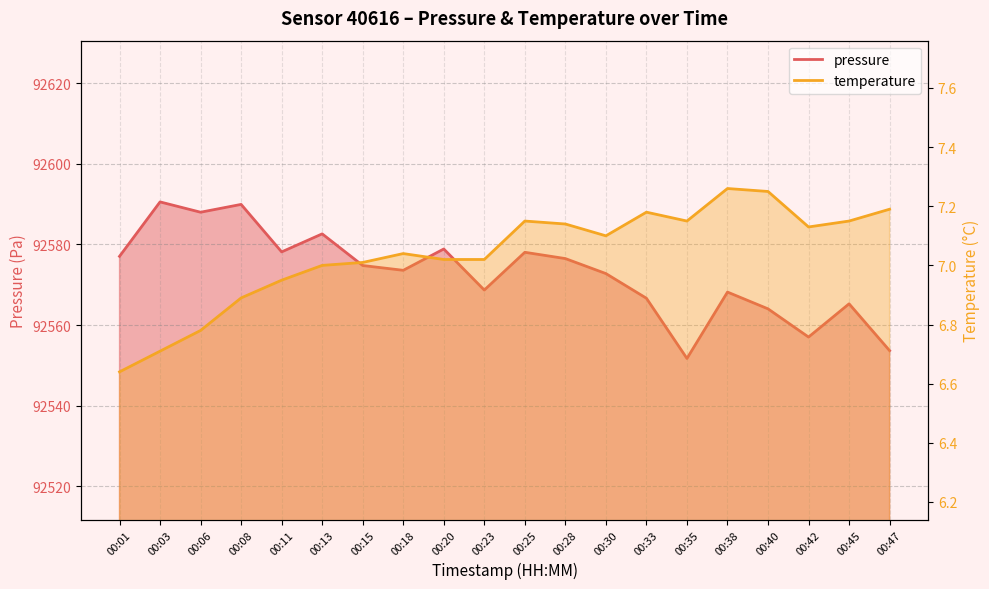

How many lines are shown in the chart?

2